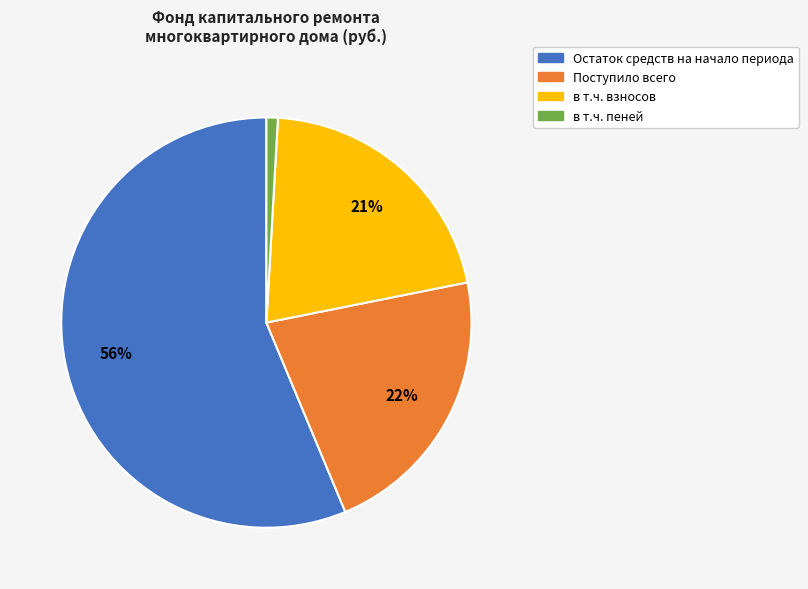

Which category has the smallest portion of the pie?

в т.ч. пеней